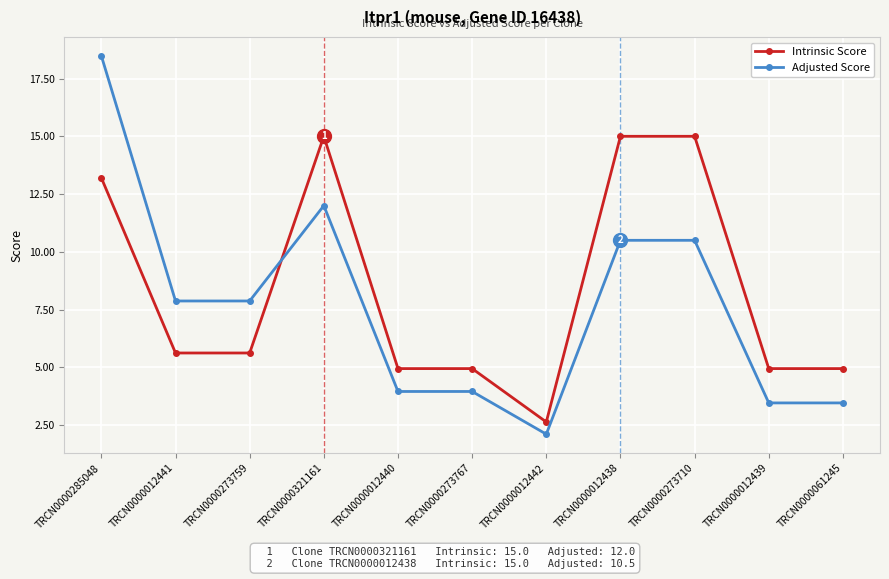

Which series has the largest total across all categories?

Intrinsic Score